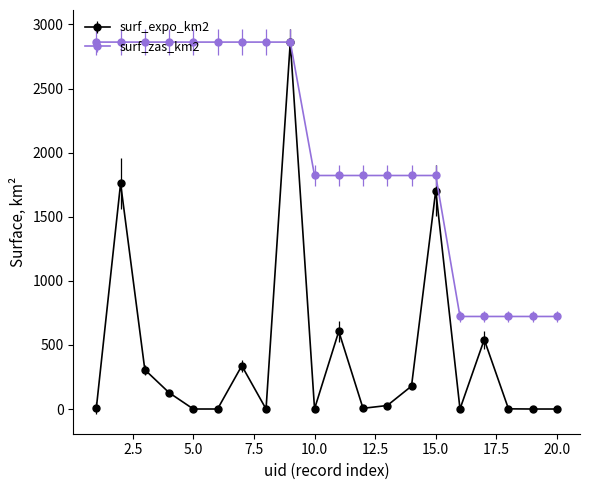

Which series has the largest range (max minus min)?

surf_expo_km2